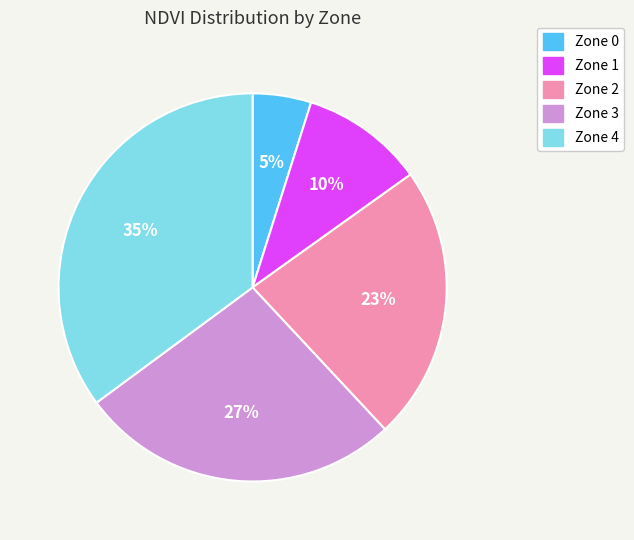

How many slices are in this pie chart?

5